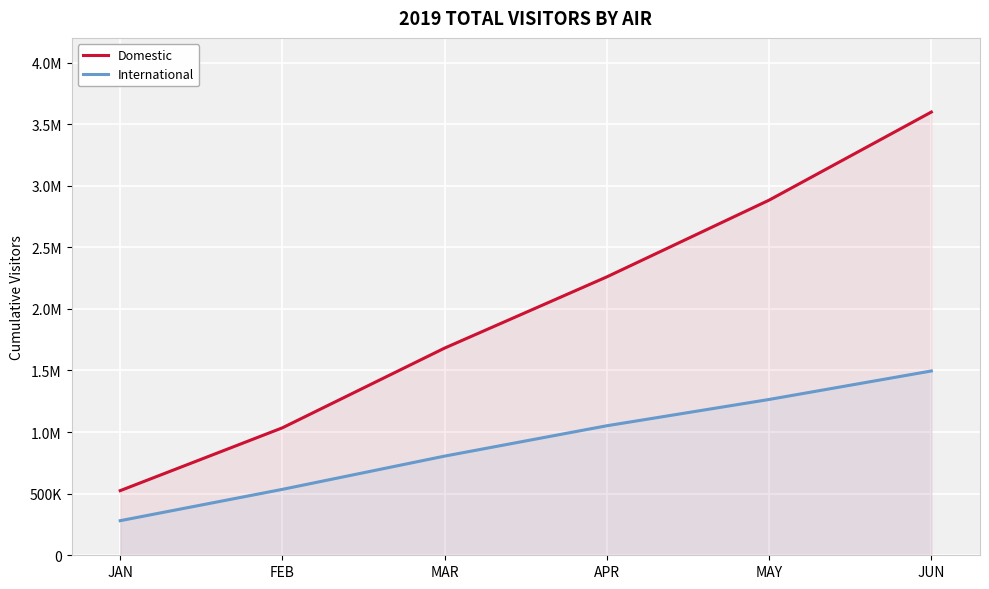

At how many categories does at least one series exceed 2902272?

1